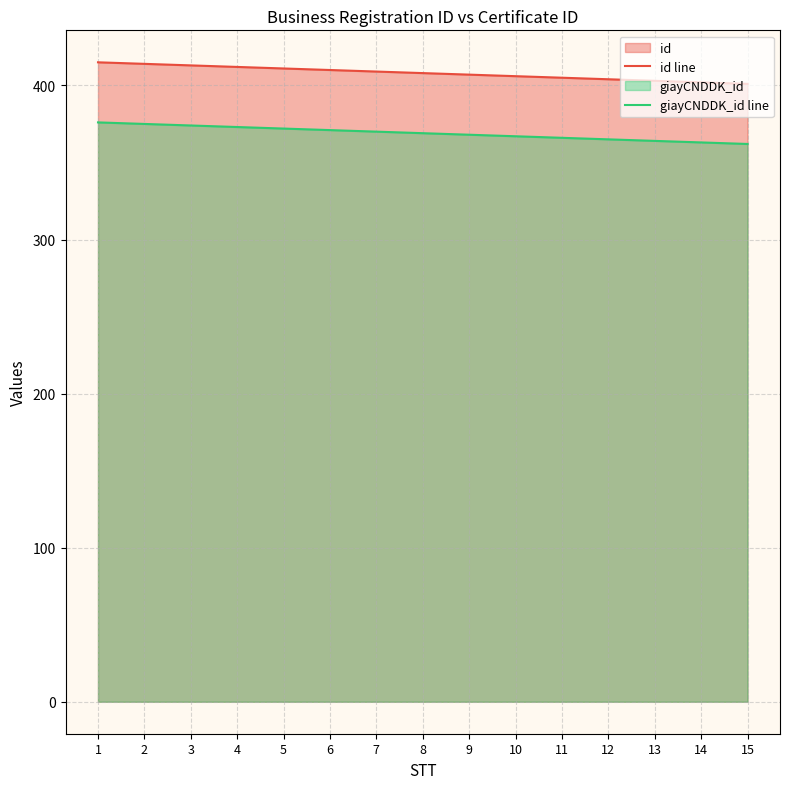

What is the value of the giayCNDDK_id line point at the 14th from the left?

363